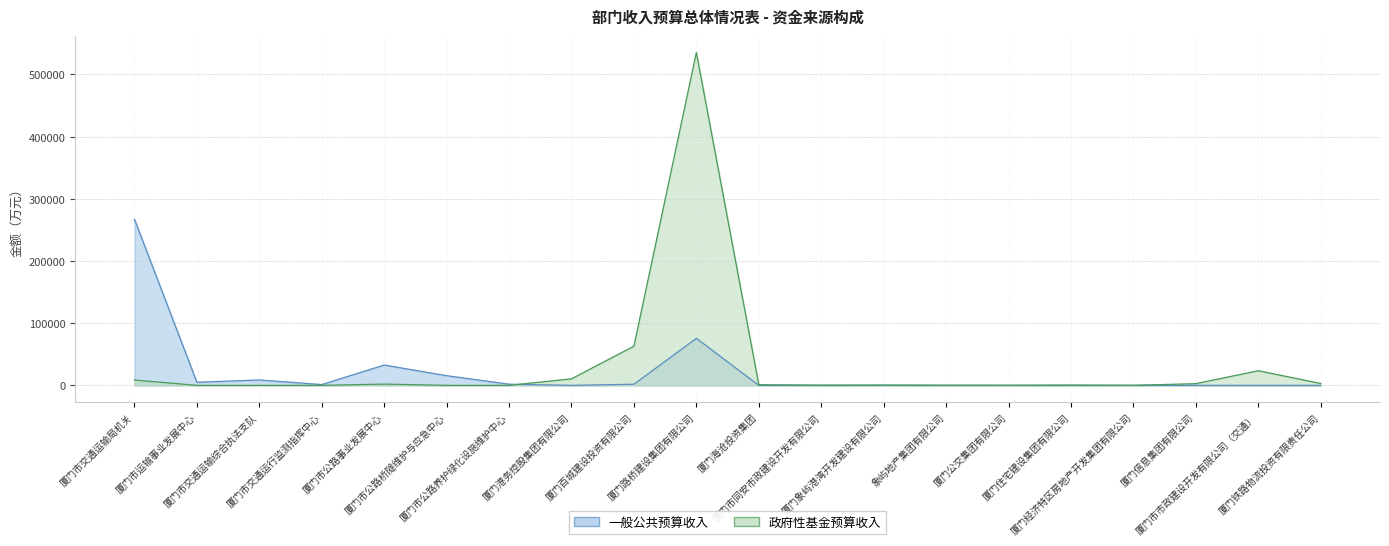

True or false: 政府性基金预算收入 and 一般公共预算收入 cross at least once.

True